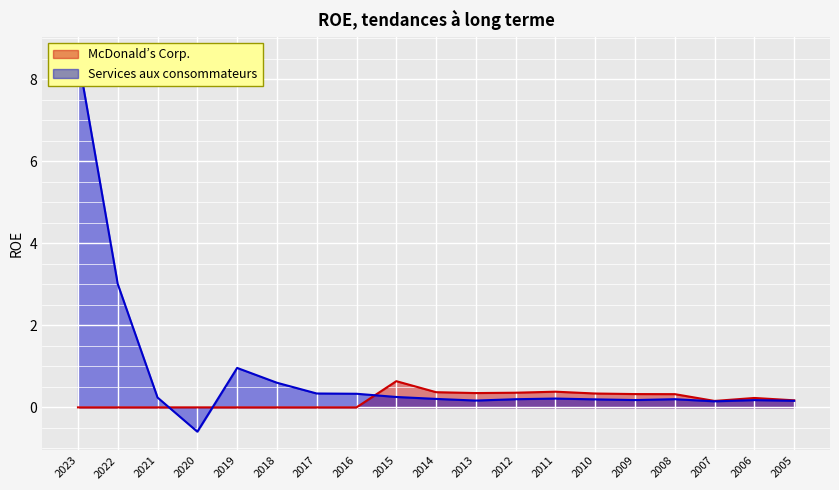

What is the difference between the maximum and second lowest values in the Services aux consommateurs series?

8.4